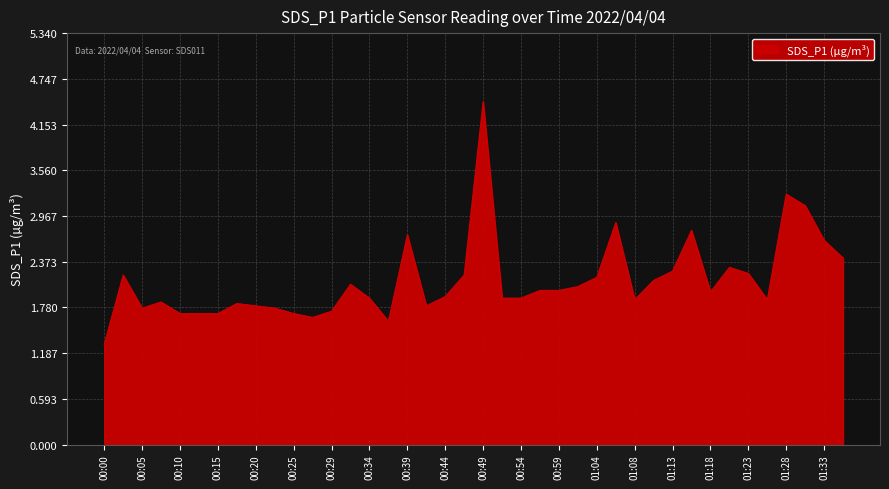

What is the smallest value displayed?

1.3